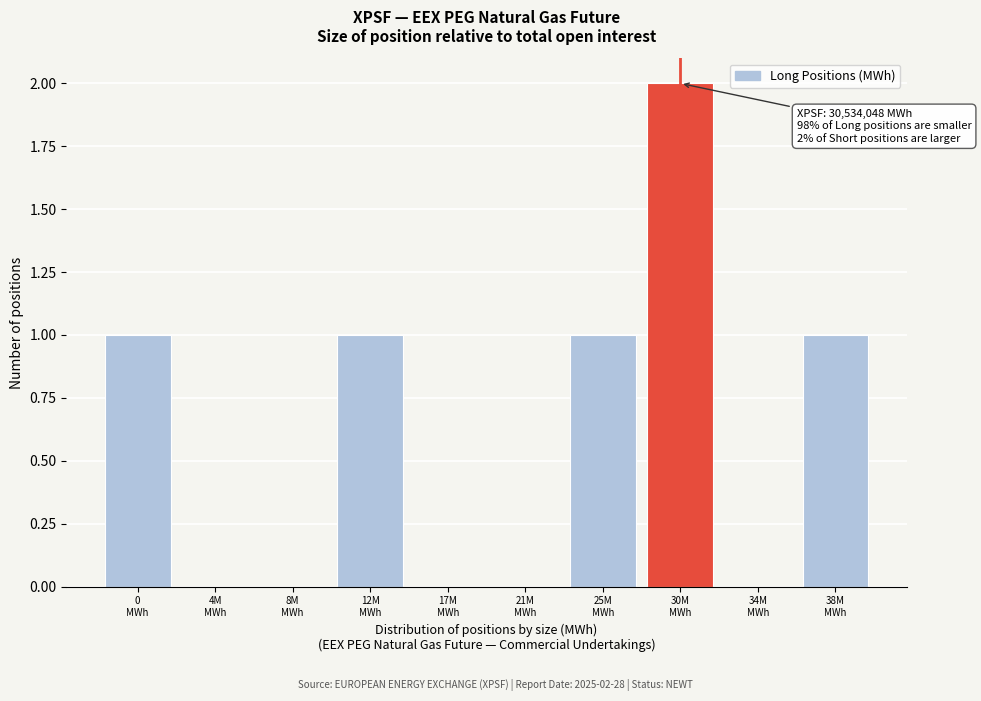

What is the sum of all values?

6